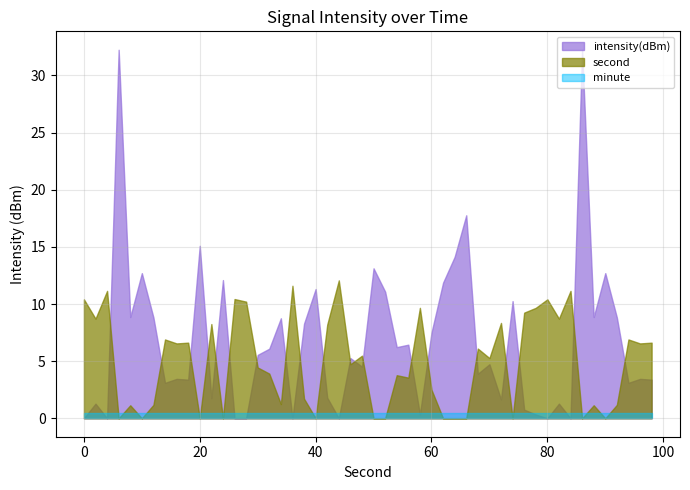

Count the number of categories in the chart.

50